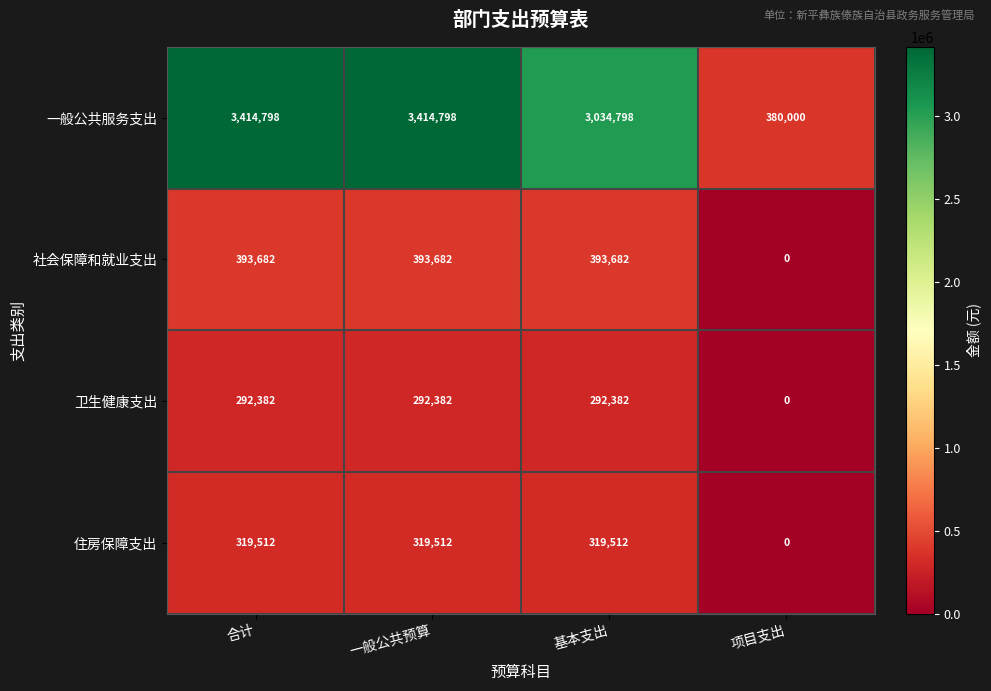

Reading left to right, extract all data points from this chart.

一般公共服务支出: 合计=3414798	一般公共预算=3414798	基本支出=3034798	项目支出=380000
社会保障和就业支出: 合计=393682	一般公共预算=393682	基本支出=393682	项目支出=0
卫生健康支出: 合计=292382	一般公共预算=292382	基本支出=292382	项目支出=0
住房保障支出: 合计=319512	一般公共预算=319512	基本支出=319512	项目支出=0